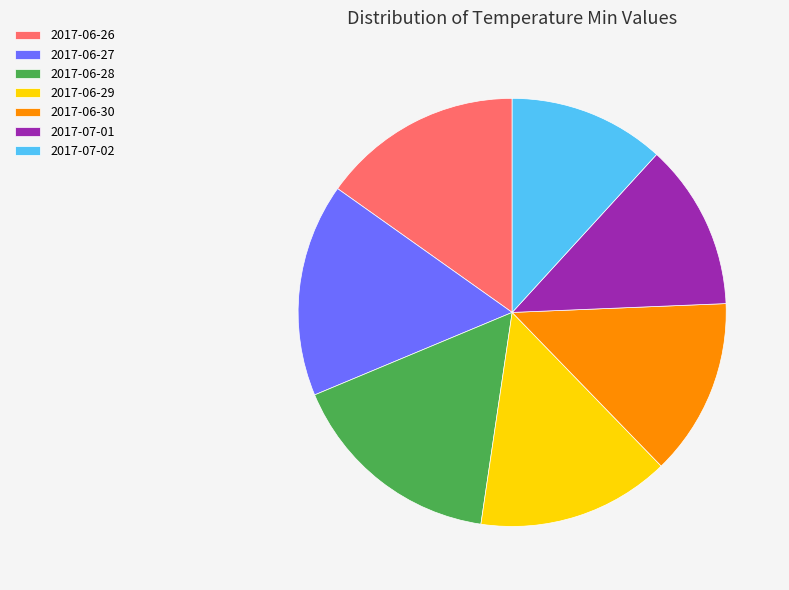

Is it true that 2017-06-27 is 29% of the pie?

False